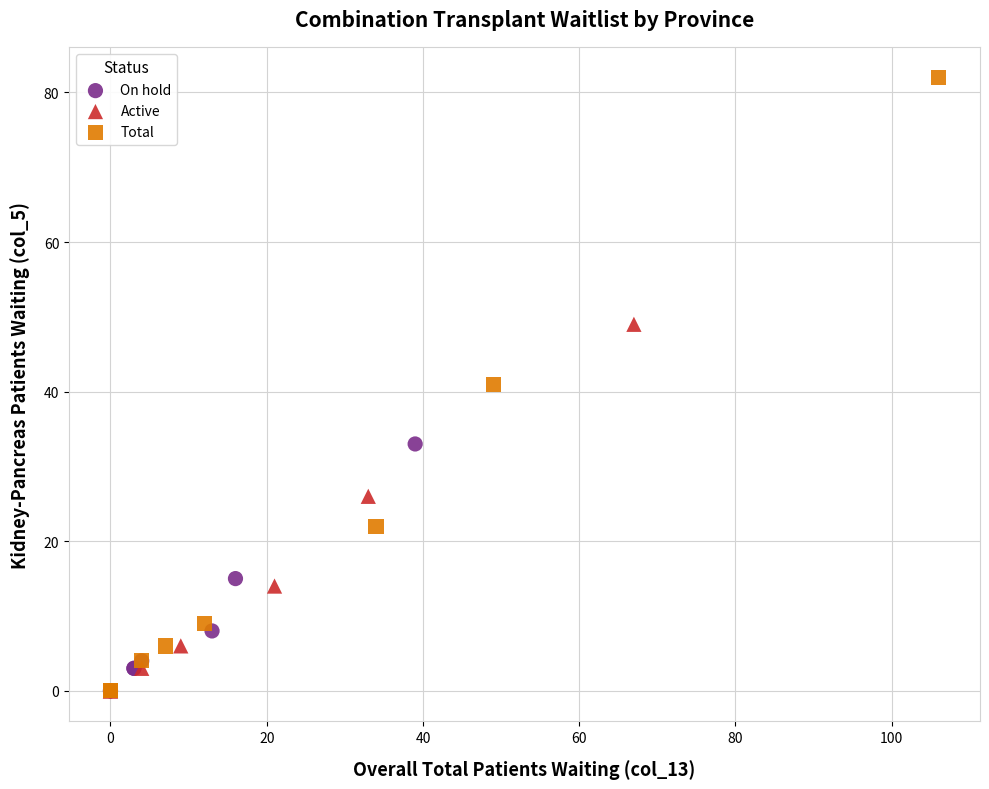

What are all the series names shown in the legend?

On hold, Active, Total